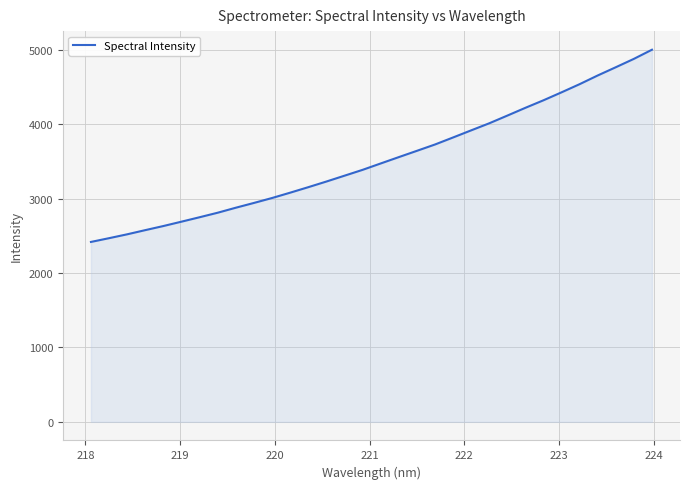

How many lines are shown in the chart?

1